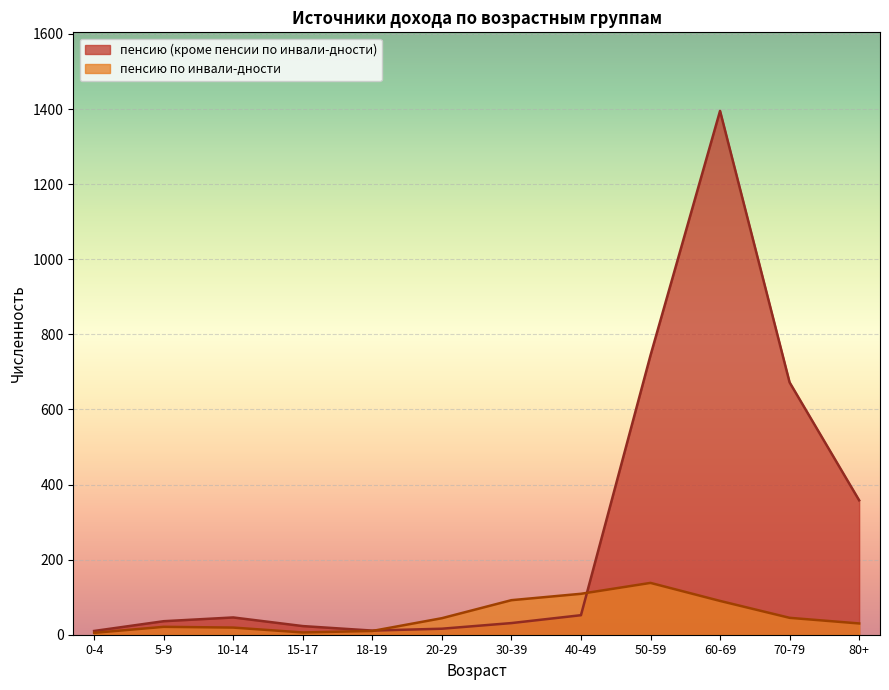

At which label is пенсию по инвали-дности closest to 71?

60-69